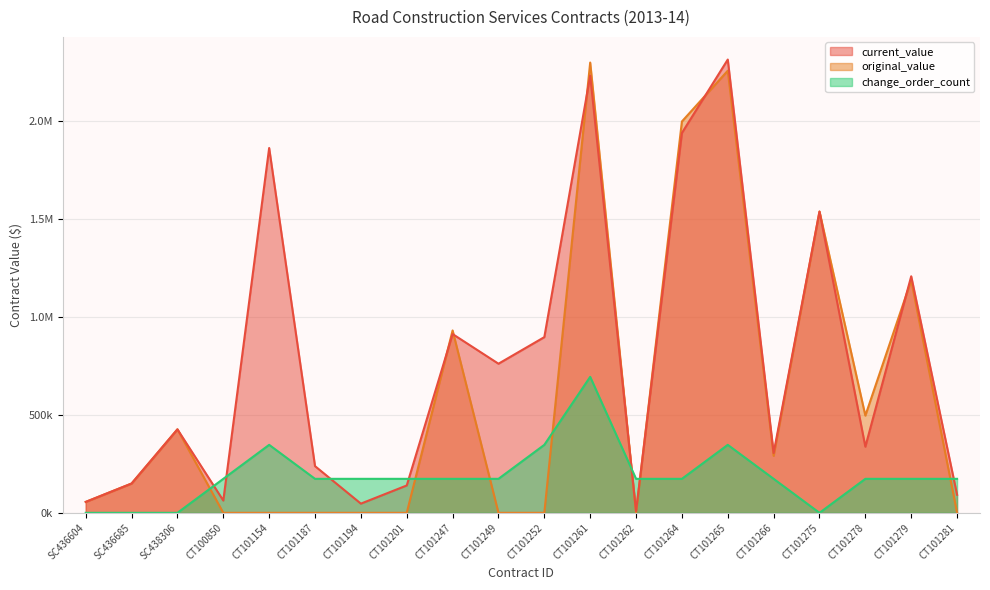

Rank the series by their maximum value, from highest to lowest.

current_value, original_value, change_order_count